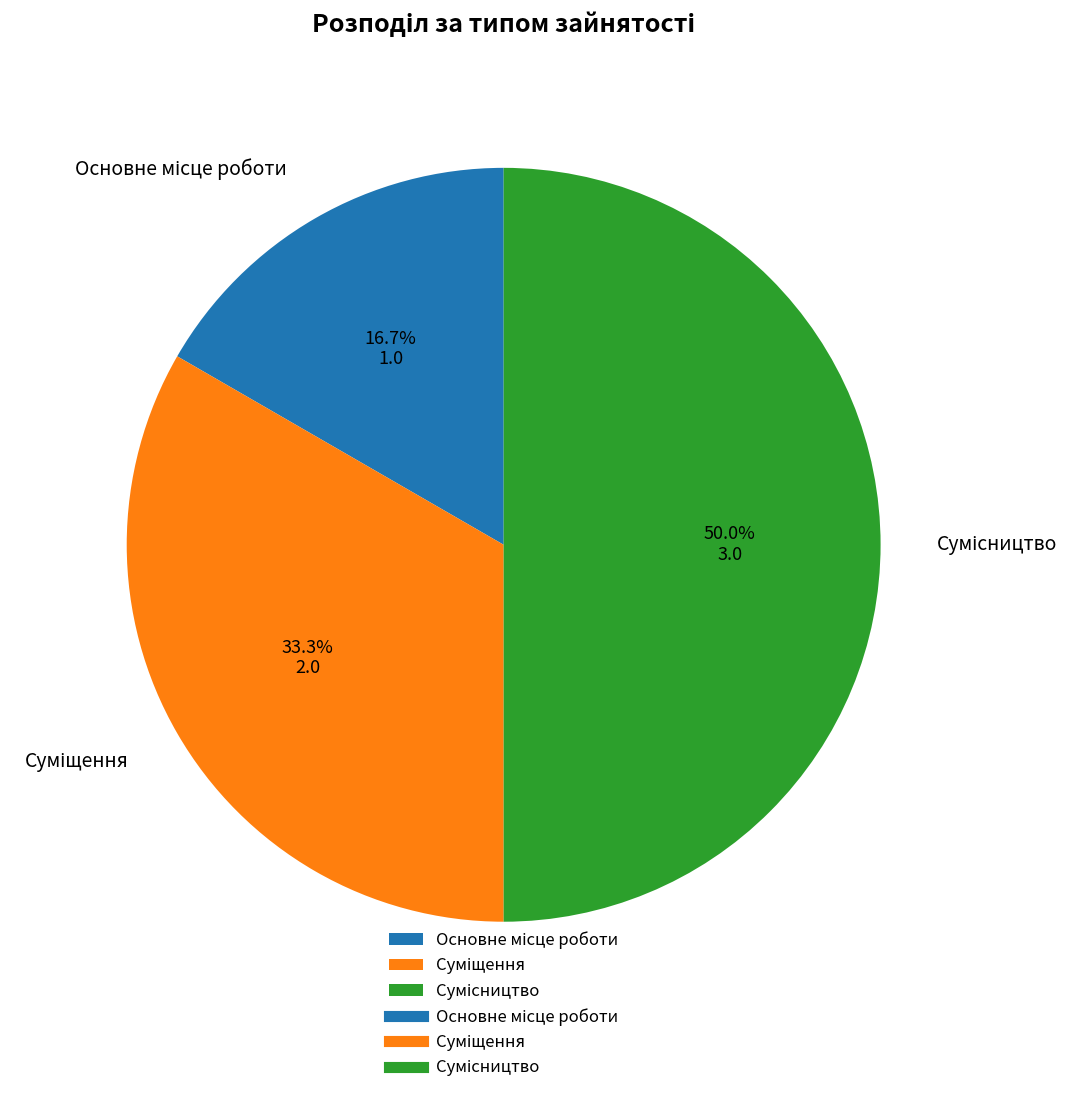

Approximately how many times larger is the value at Суміщення compared to Сумісництво?

0.7